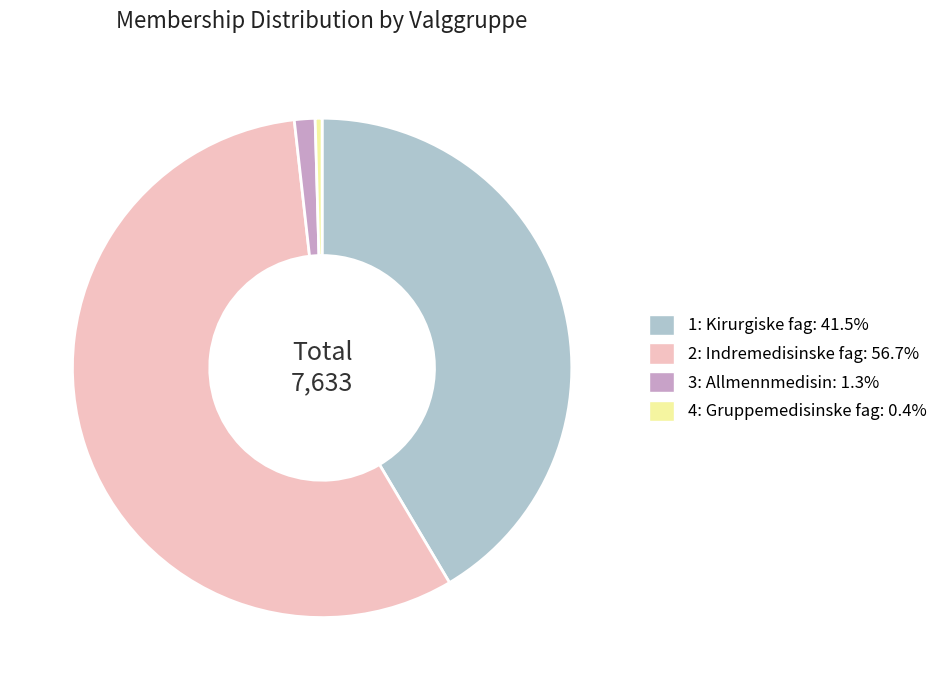

Approximately how many times larger is the value at 2: Indremedisinske fag: 56.7% compared to 3: Allmennmedisin: 1.3%?

42.5